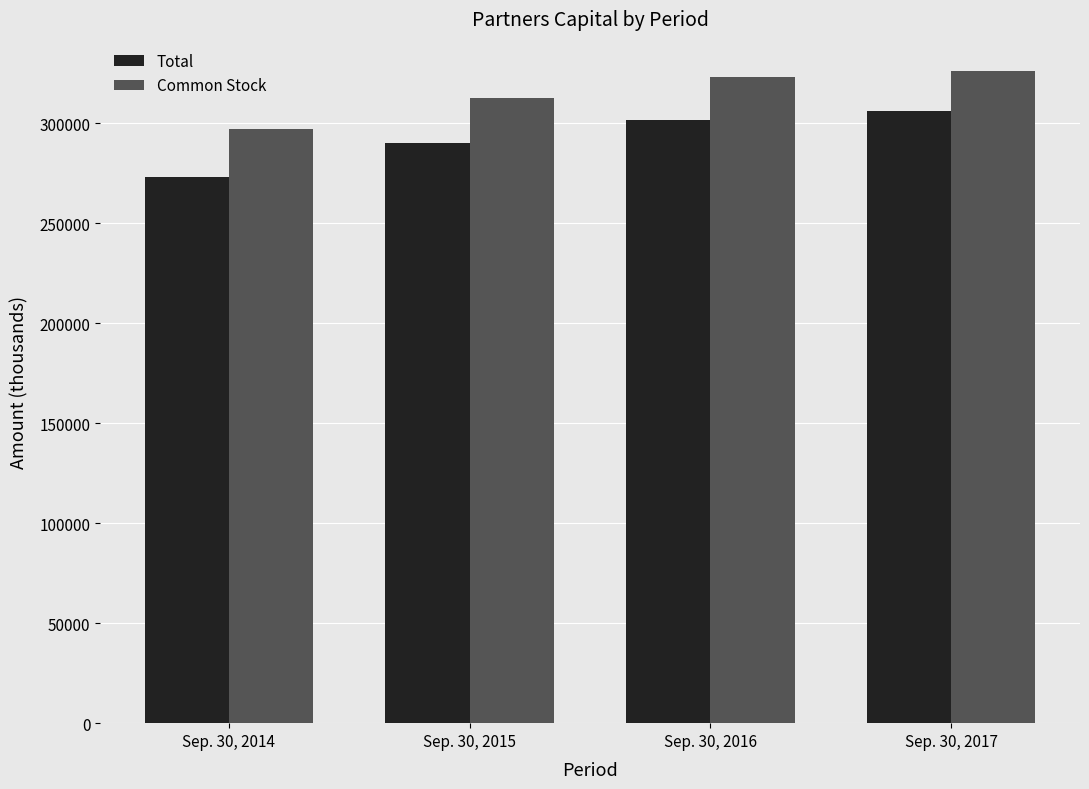

Which category has the lowest value in the Total series?

Sep. 30, 2014